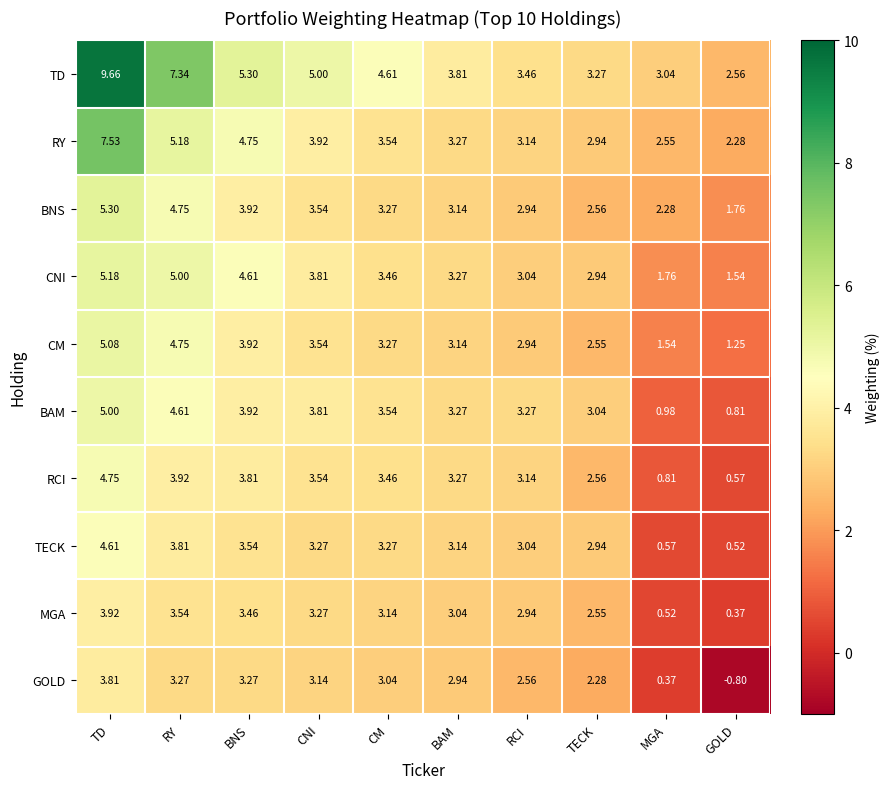

At which label does RY reach its minimum?

GOLD